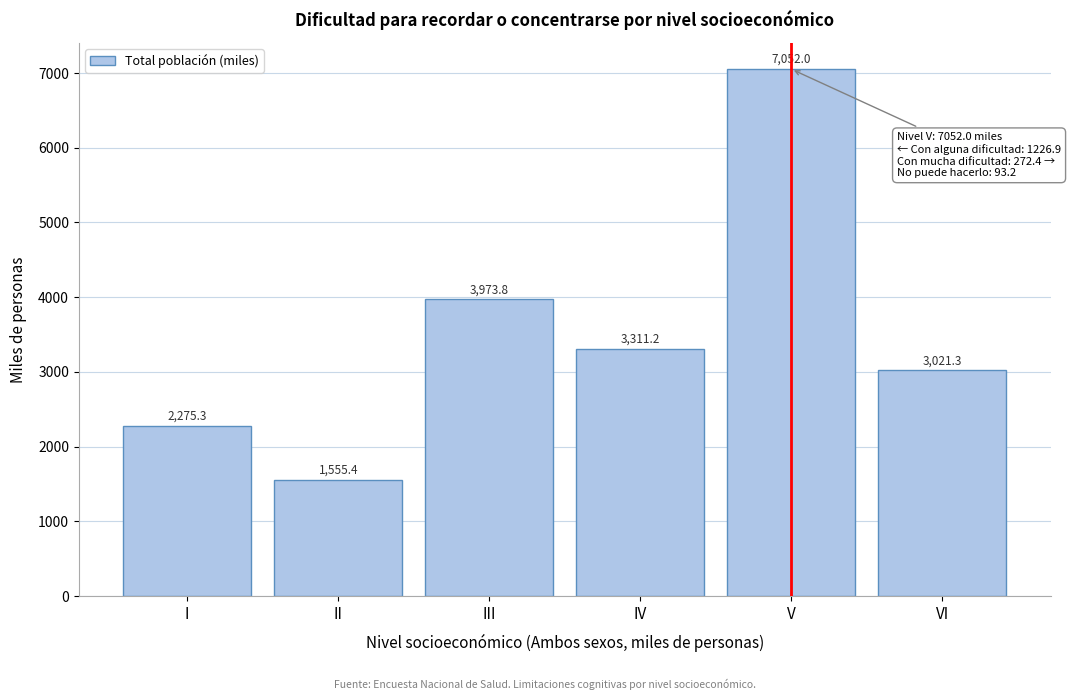

Reading left to right, transcribe all the data shown in this chart.

2275.3	1555.4	3973.8	3311.2	7052.0	3021.3